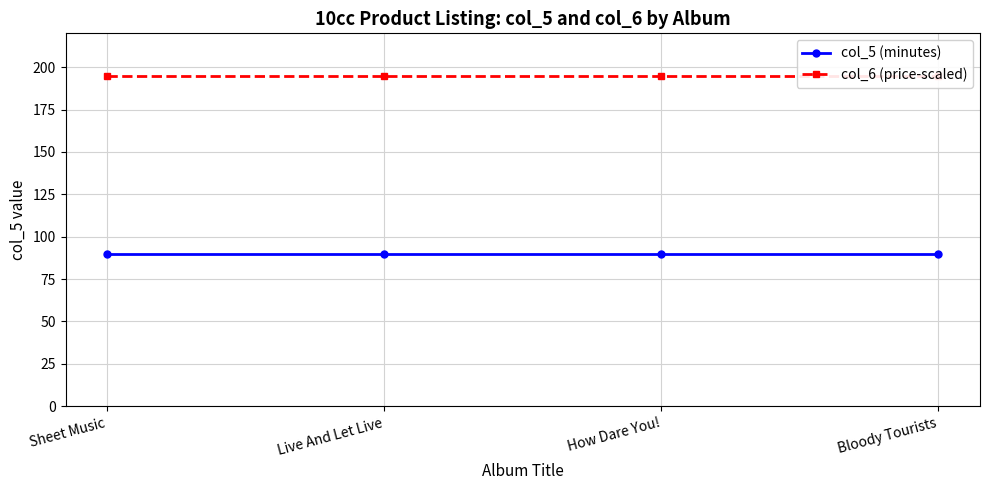

What are all the series names shown in the legend?

col_5 (minutes), col_6 (price-scaled)